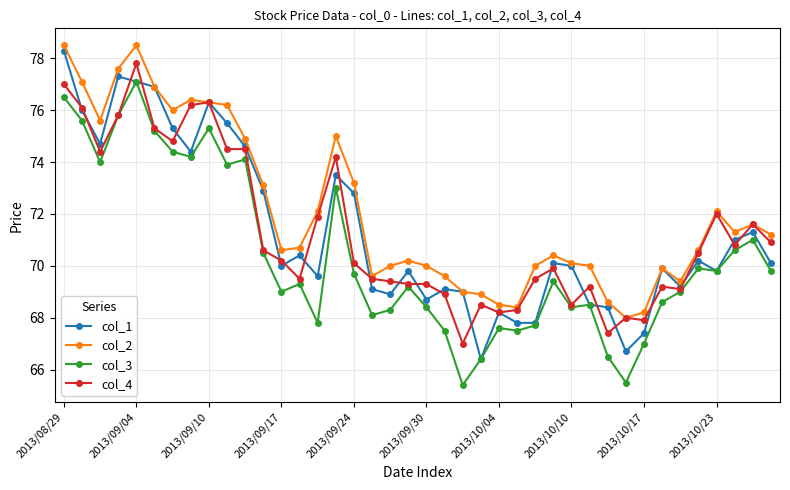

True or false: col_2 and col_3 cross at least once.

False